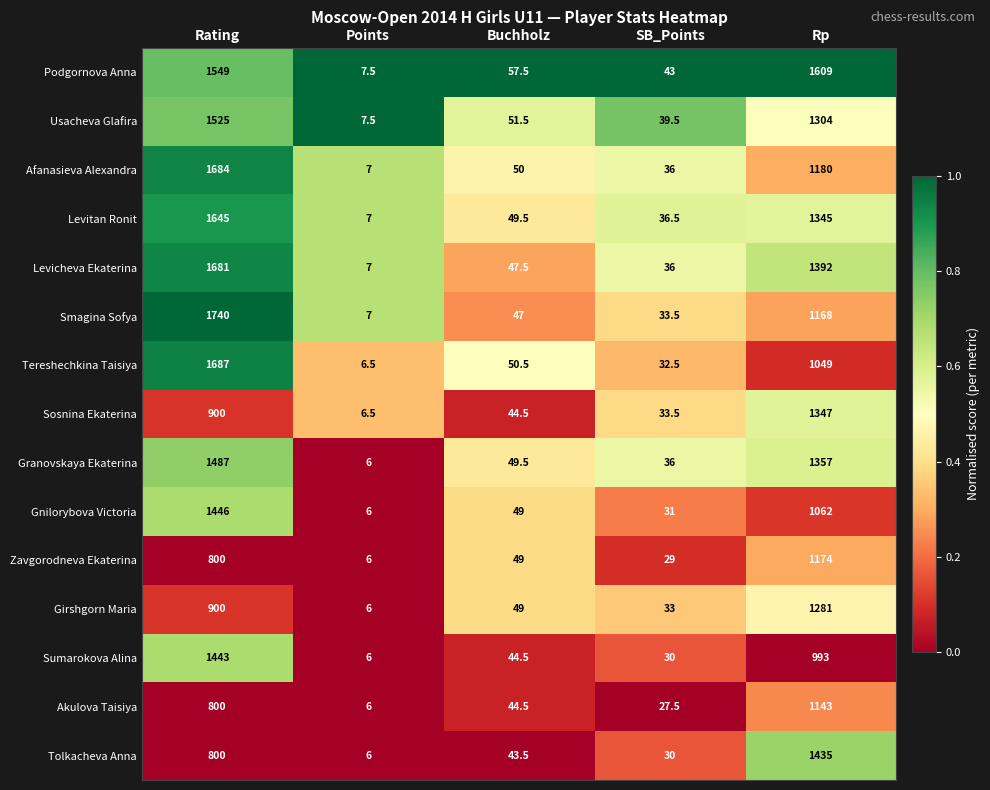

What is the sum of the Afanasieva Alexandra values at Points and Rp?

1187.0